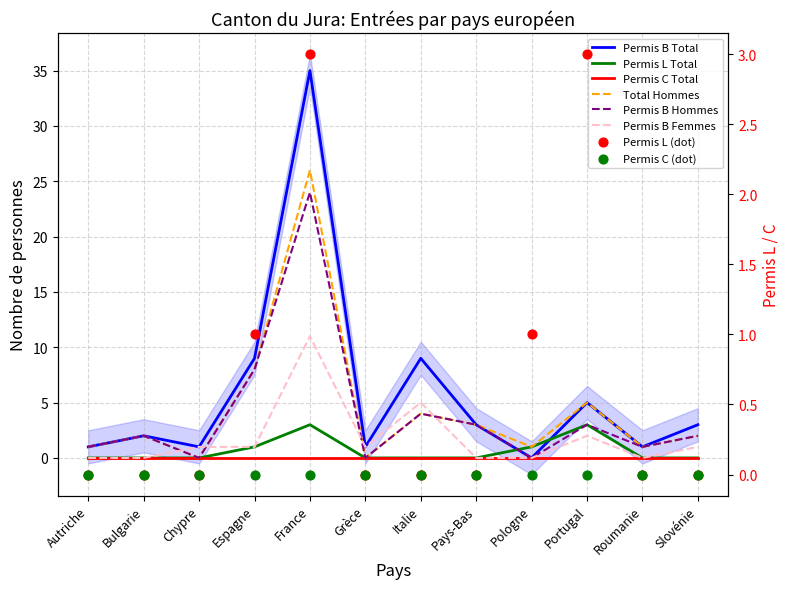

Which series contains the lowest Y value?

Permis B Total